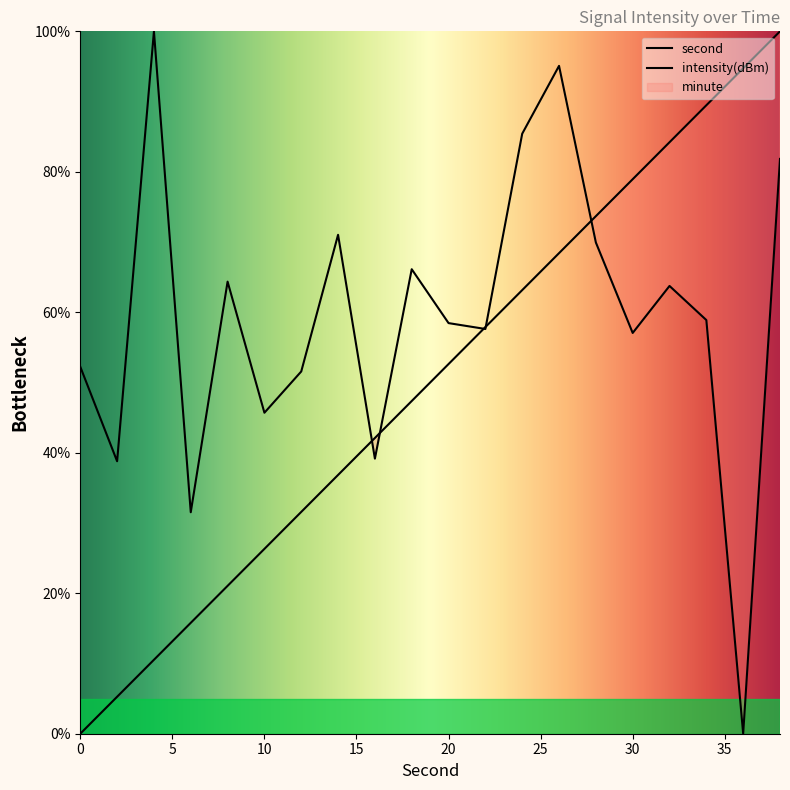

Is the value of second at 36 greater than the value of intensity(dBm) at 28?

Yes